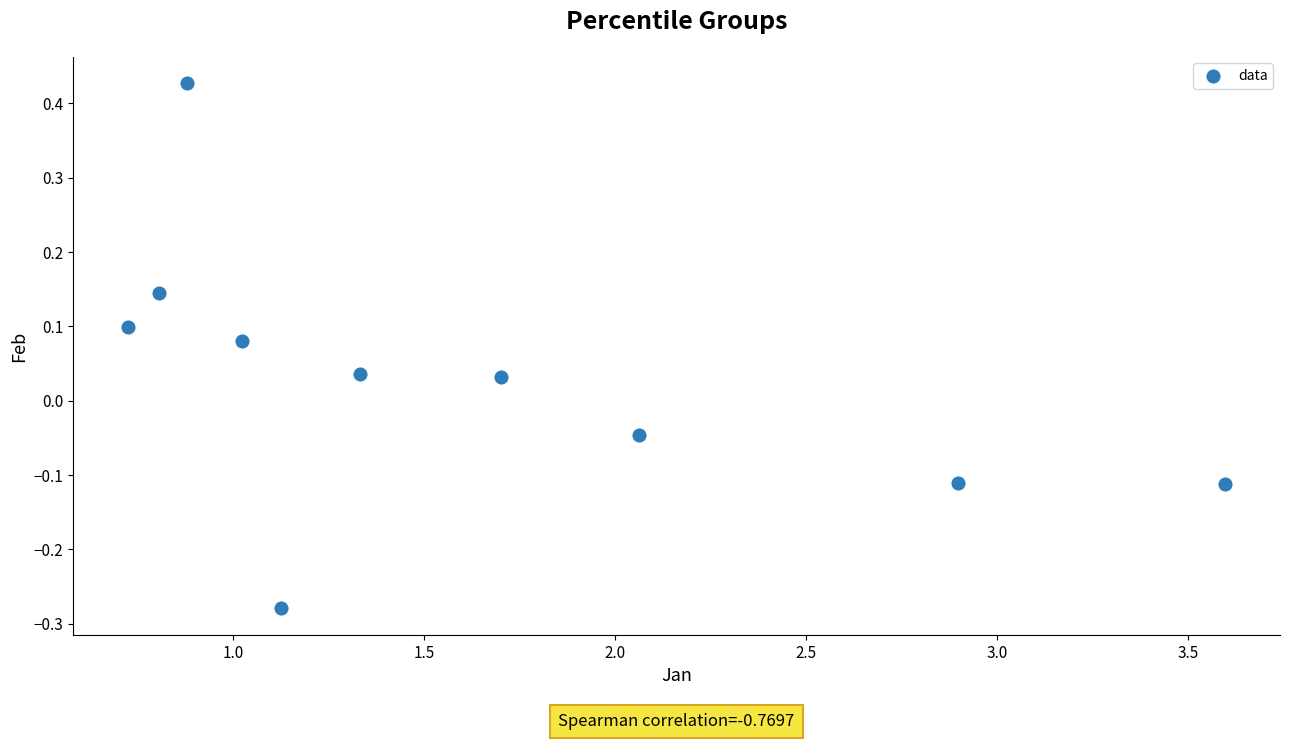

What is the range of X values (max minus min)?

2.9